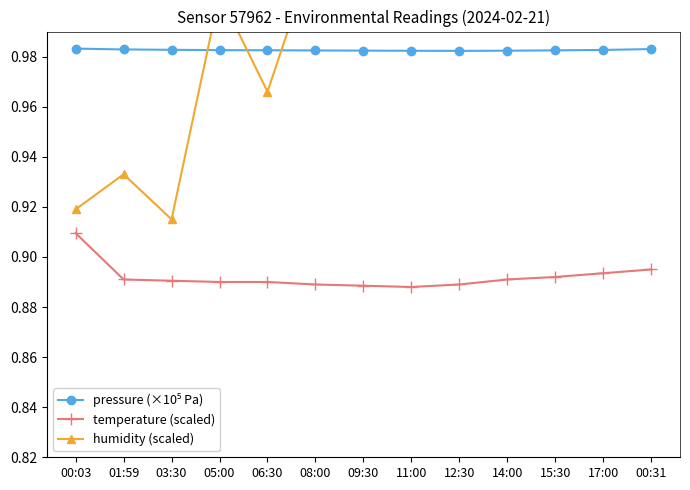

What is the total value across all series at 17:00?

2.9